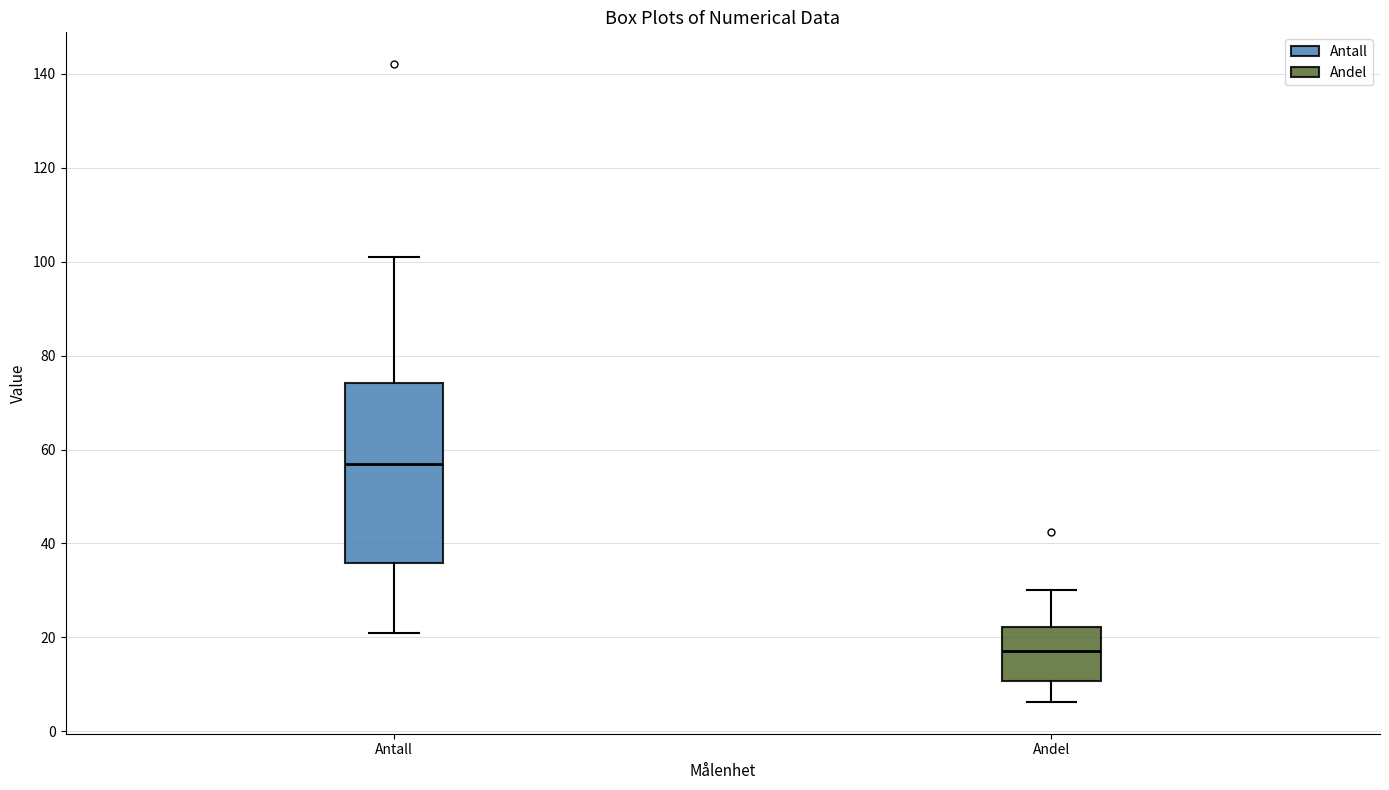

Where does the upper whisker of the box for Andel end on the y-axis? The values are not printed on the chart, so give them approximately, as read against the axis.

30